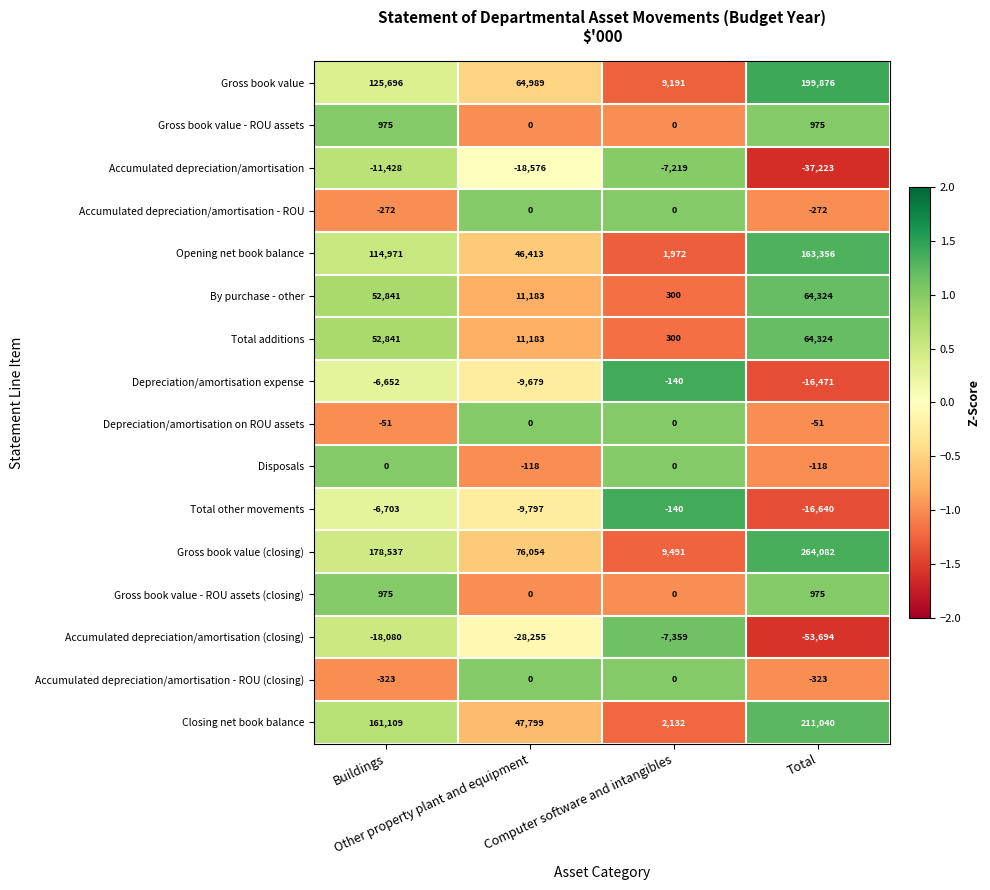

Count the Accumulated depreciation/amortisation - ROU (closing) values in the range -323 to 0.

4